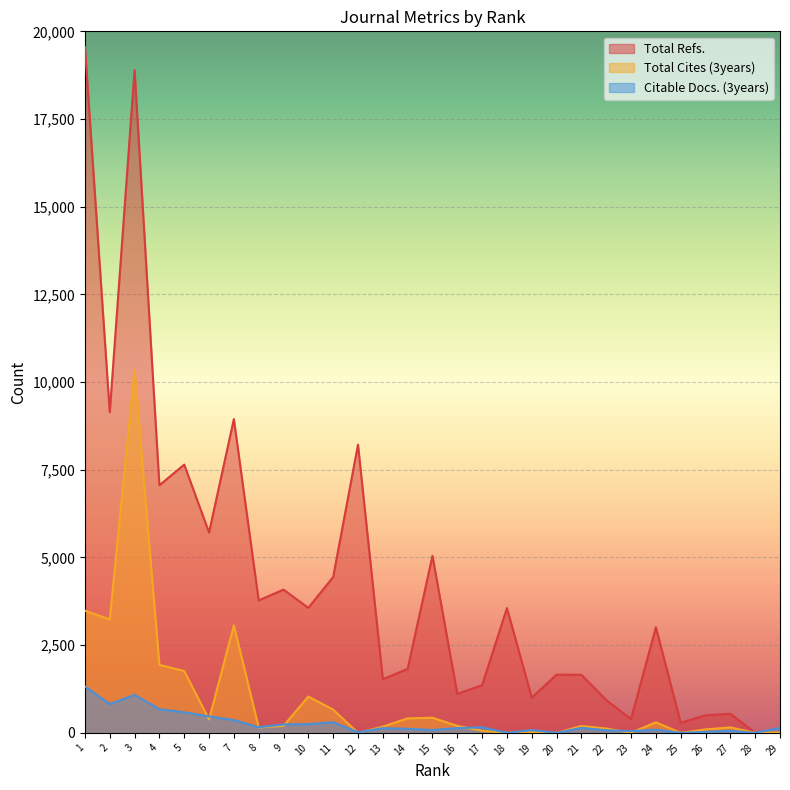

How many intersections are there between Citable Docs. (3years) and Total Cites (3years)?

9